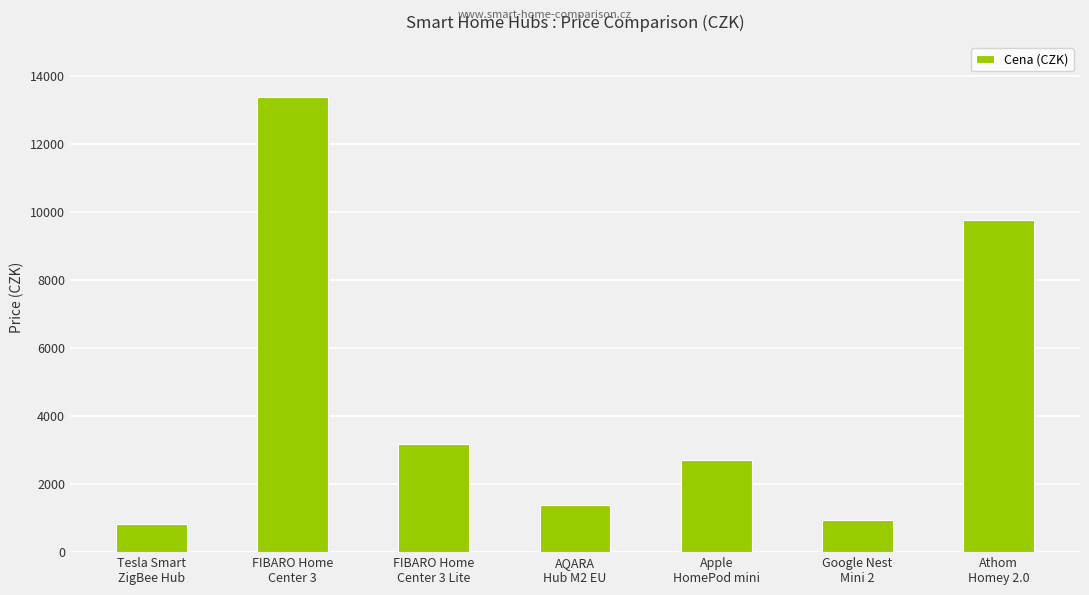

Approximately how many times larger is the value at FIBARO Home
Center 3 Lite compared to Google Nest
Mini 2?

3.3